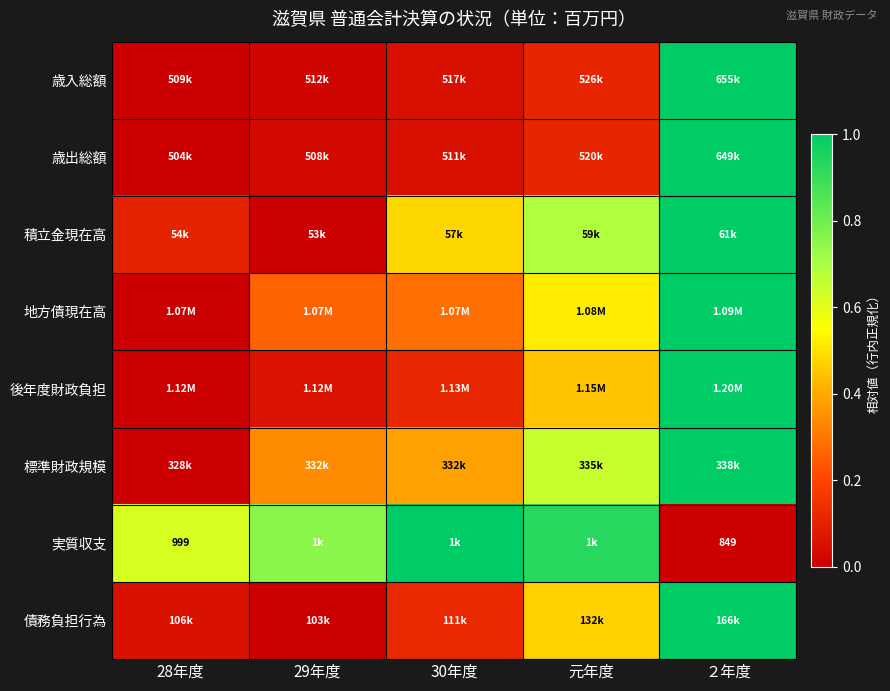

List the labels in order of 実質収支 value, largest first.

30年度, 元年度, 29年度, 28年度, ２年度